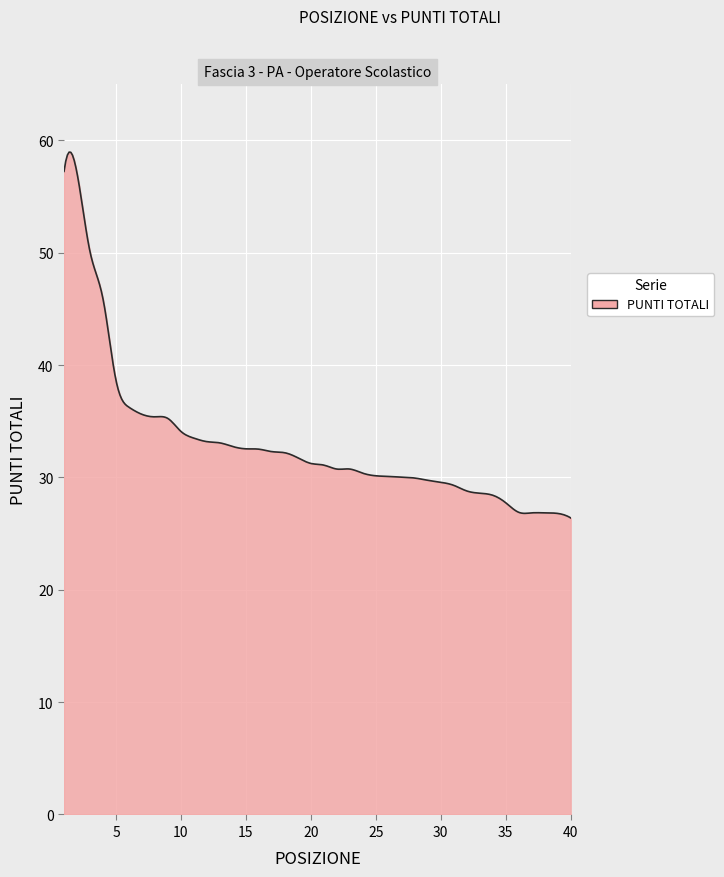

What is the maximum value shown in the chart?

59.0